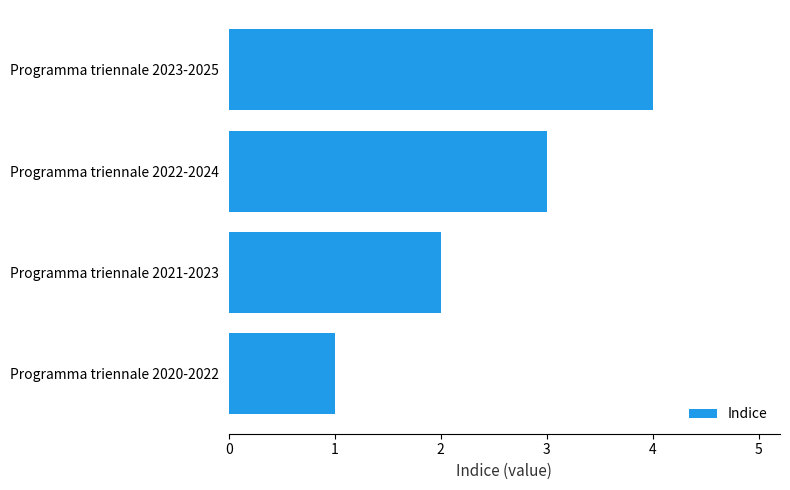

Count the number of categories in the chart.

4